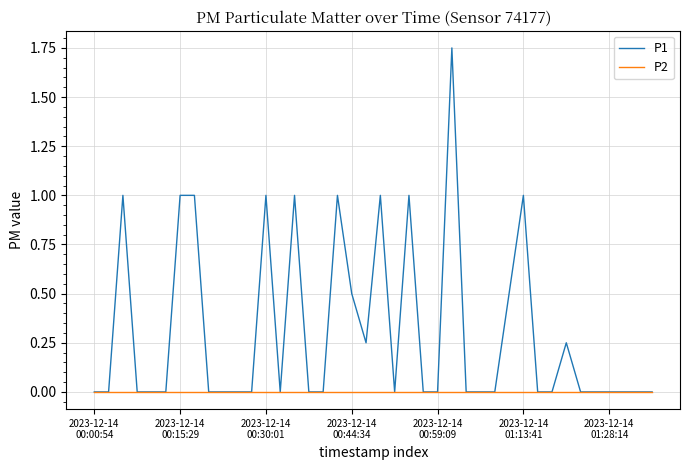

Which series has the largest total across all categories?

P1